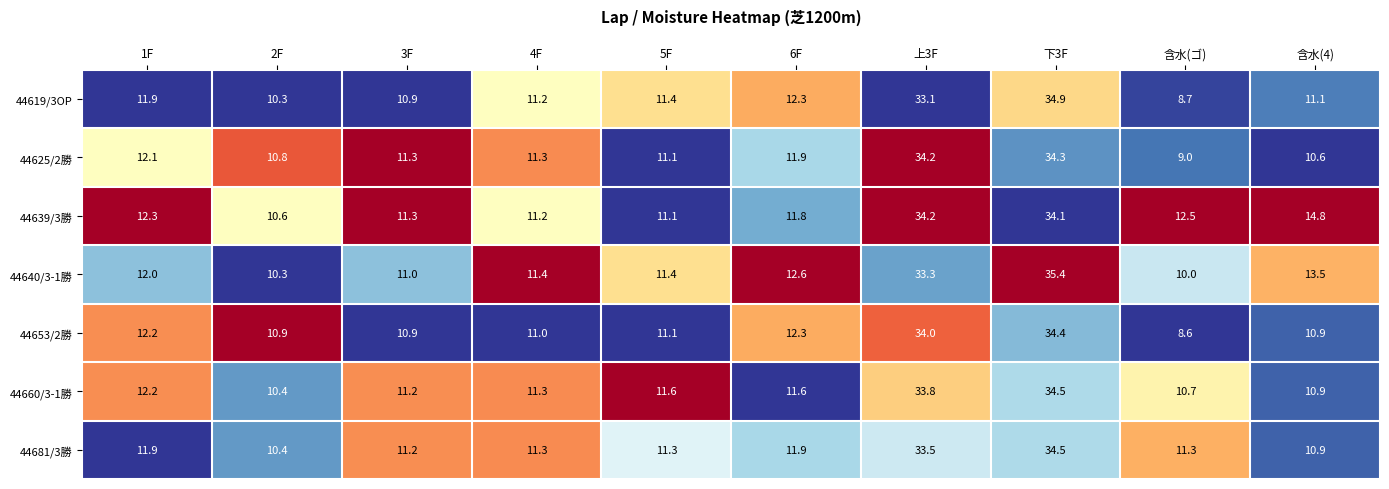

Is it true that 44625/2勝 equals 34.2 at 上3F?

True